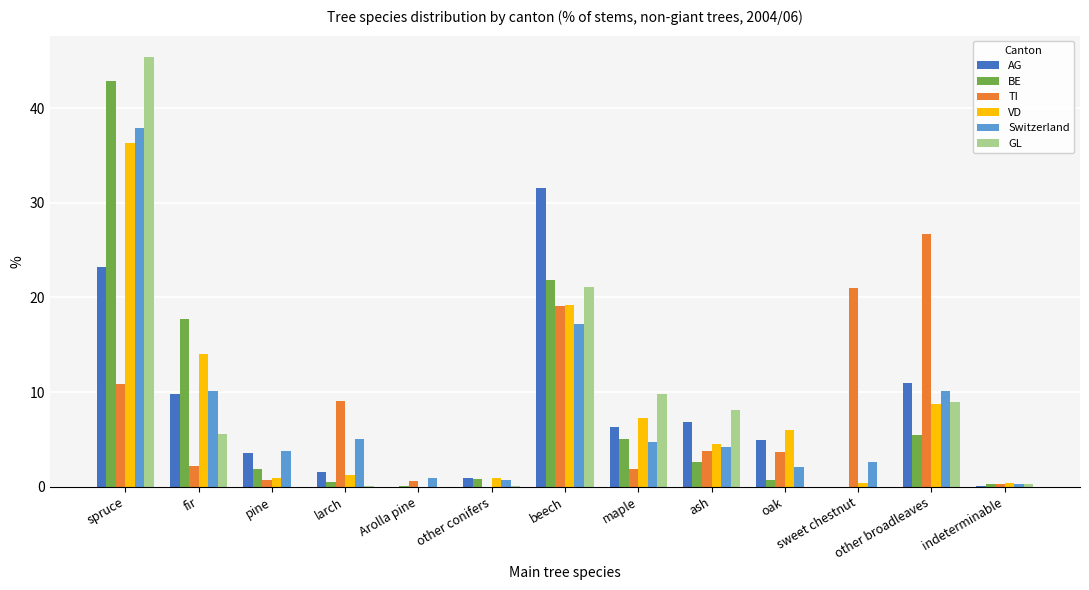

At which label does TI first exceed 3?

spruce